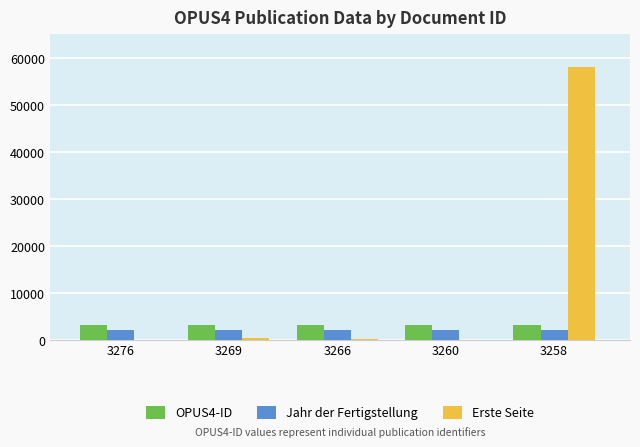

What is the sum of all OPUS4-ID values?

16329